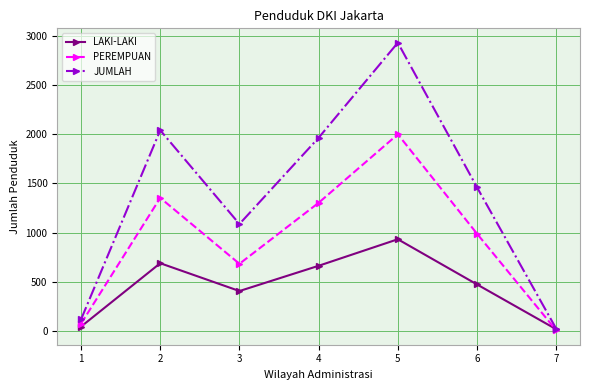

What is the difference between the highest and lowest values at 4?

1303